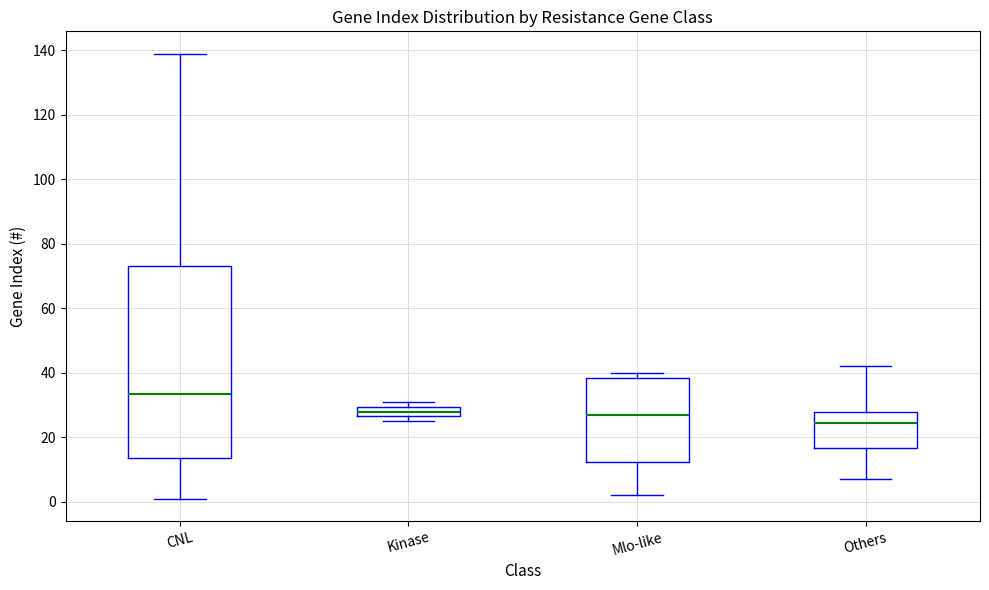

Which box has the highest median line?

CNL